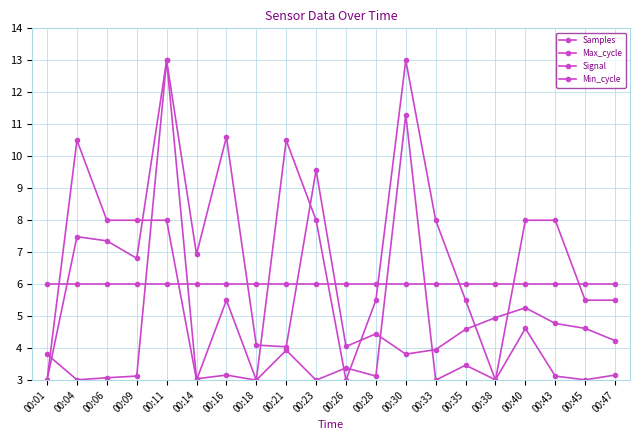

Is it true that Min_cycle equals 6.0 at 00:47?

True